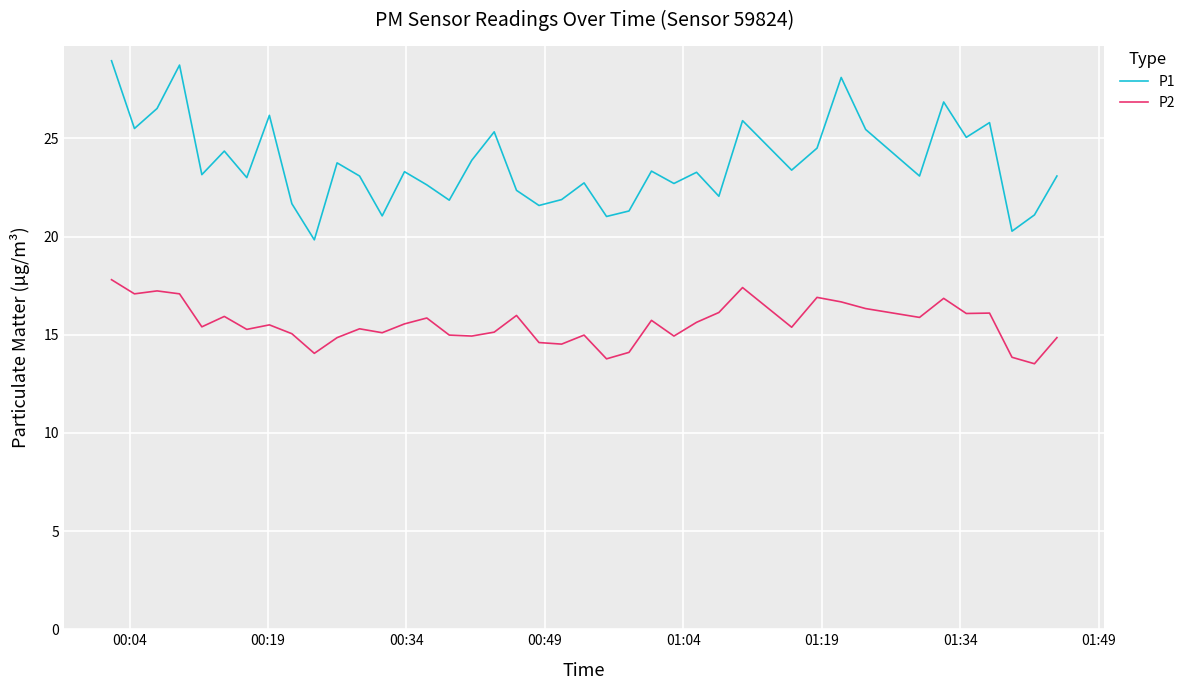

True or false: P2 and P1 cross at least once.

False